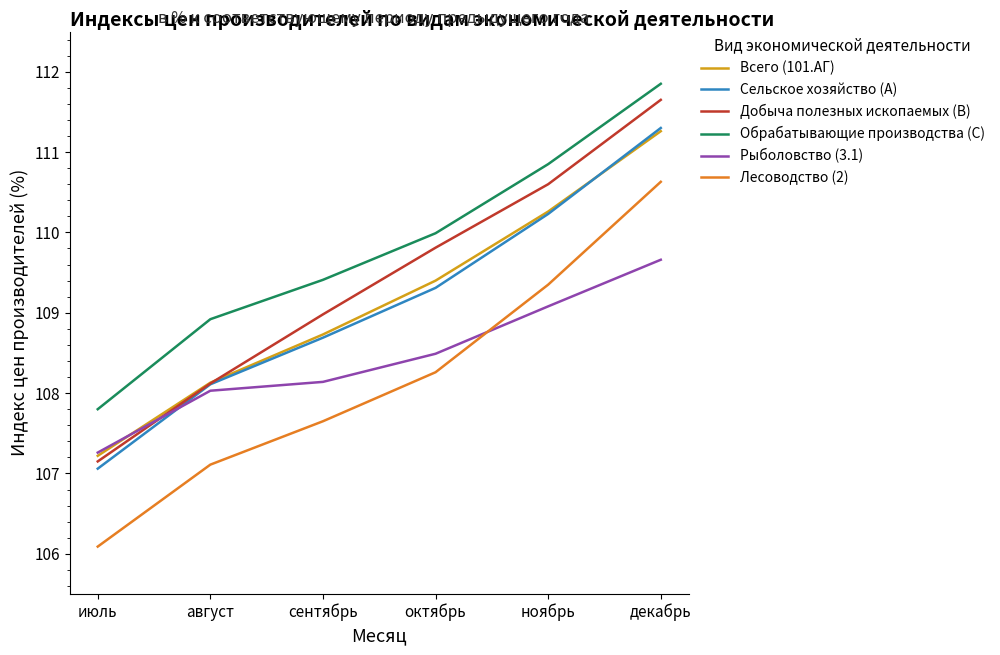

The Обрабатывающие производства (C) series shows 107.8 at июль. True or false?

True